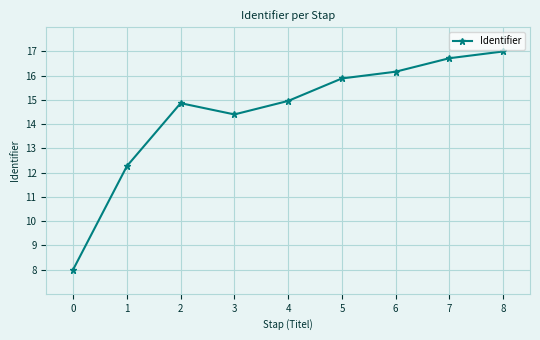

How many points are lower than both their immediate neighbors (excluding endpoints)?

1